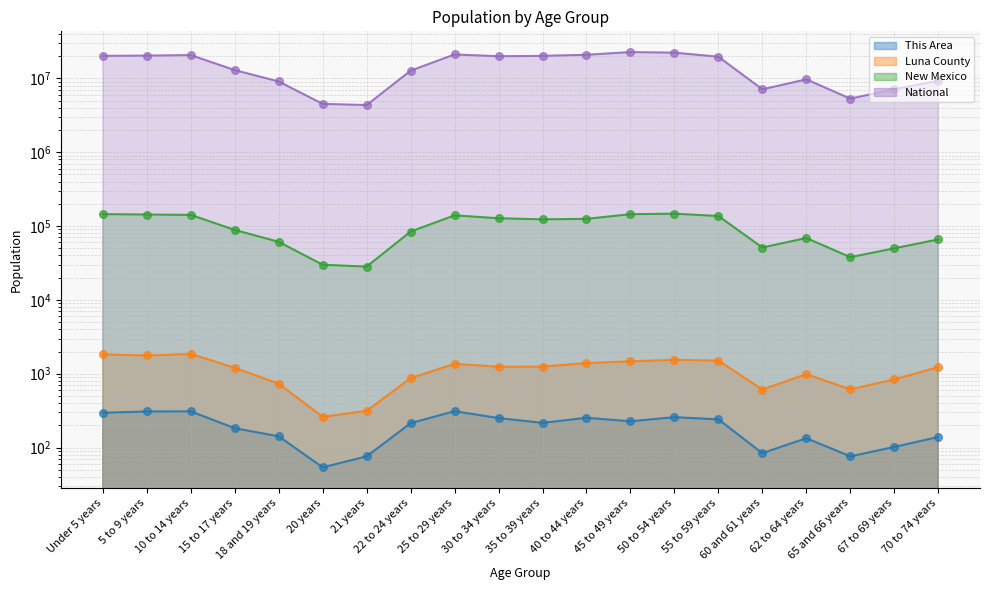

At which category is the sum across all series the highest?

45 to 49 years